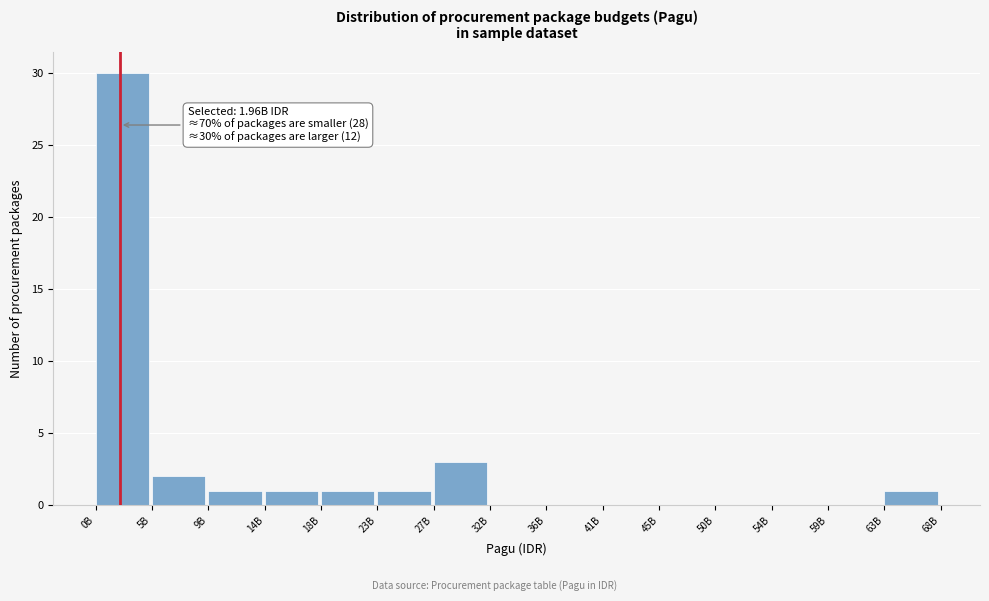

Reading right to left, list all the values displayed in this chart.

63B=1	59B=0	54B=0	50B=0	45B=0	41B=0	36B=0	32B=0	27B=3	23B=1	18B=1	14B=1	9B=1	5B=2	0B=30